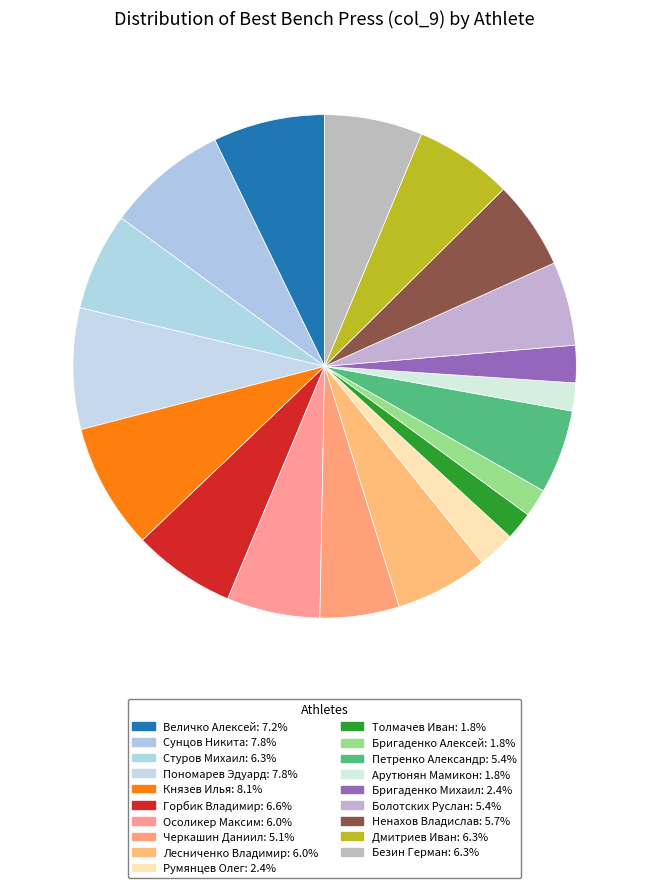

How many slices are in this pie chart?

19